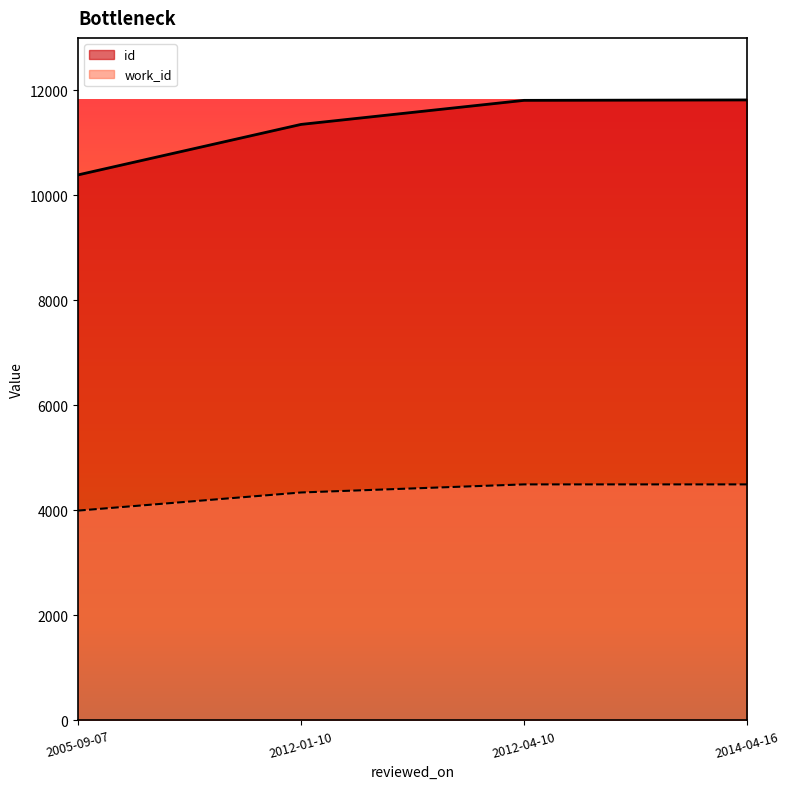

Rank the series at 2014-04-16 from highest to lowest value.

id, work_id